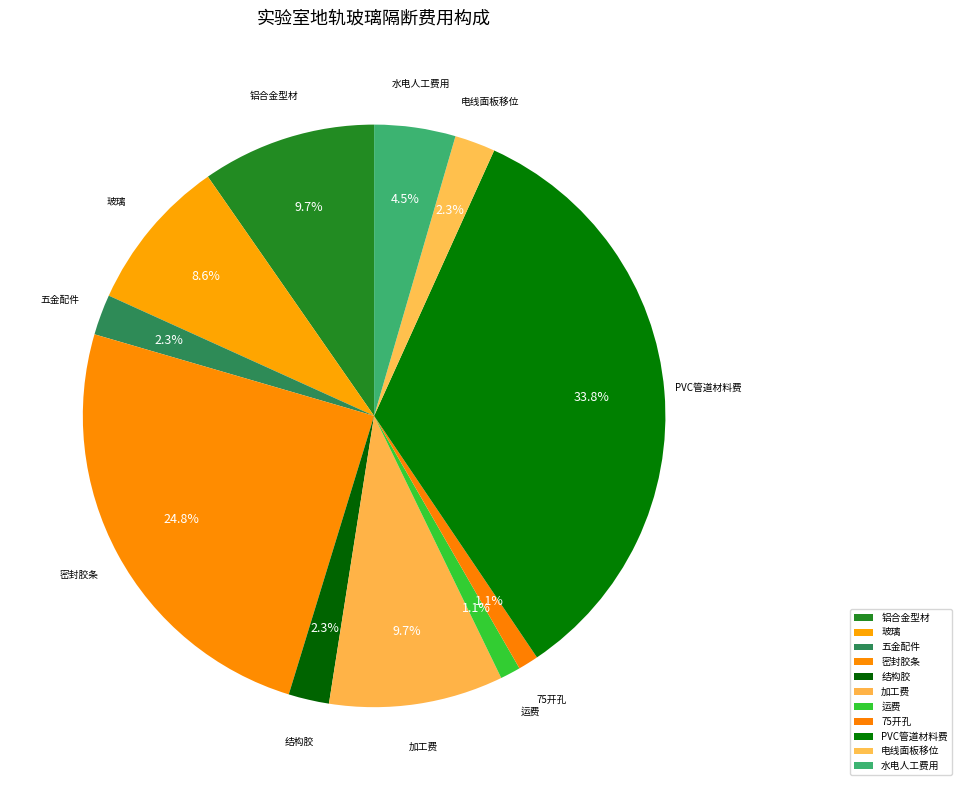

Does any single category account for the majority?

No